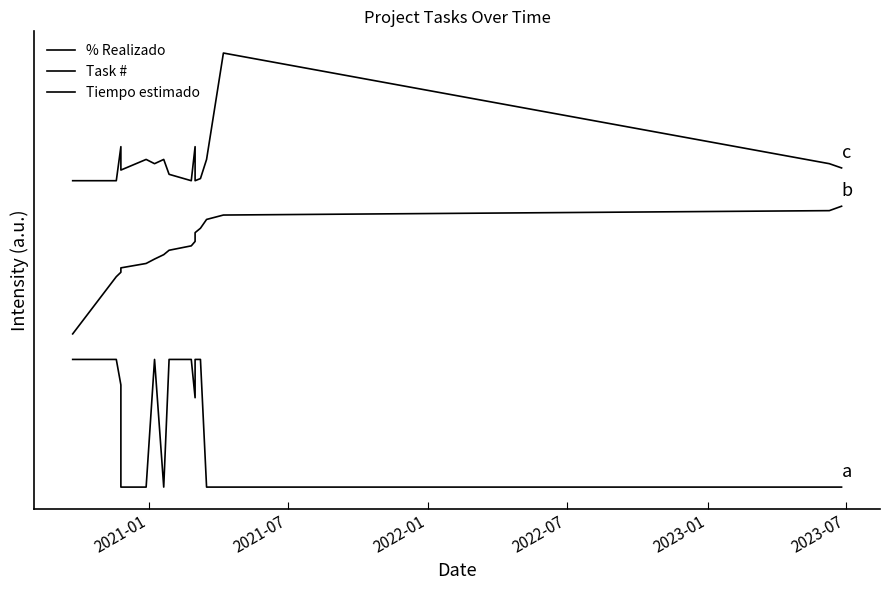

What is the greatest value displayed?

3.4